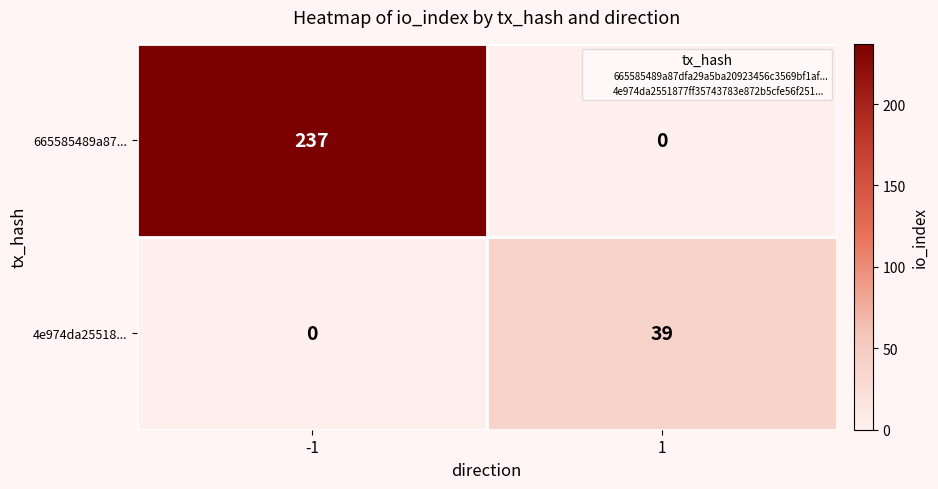

What is the difference between the highest and lowest values at 1?

39